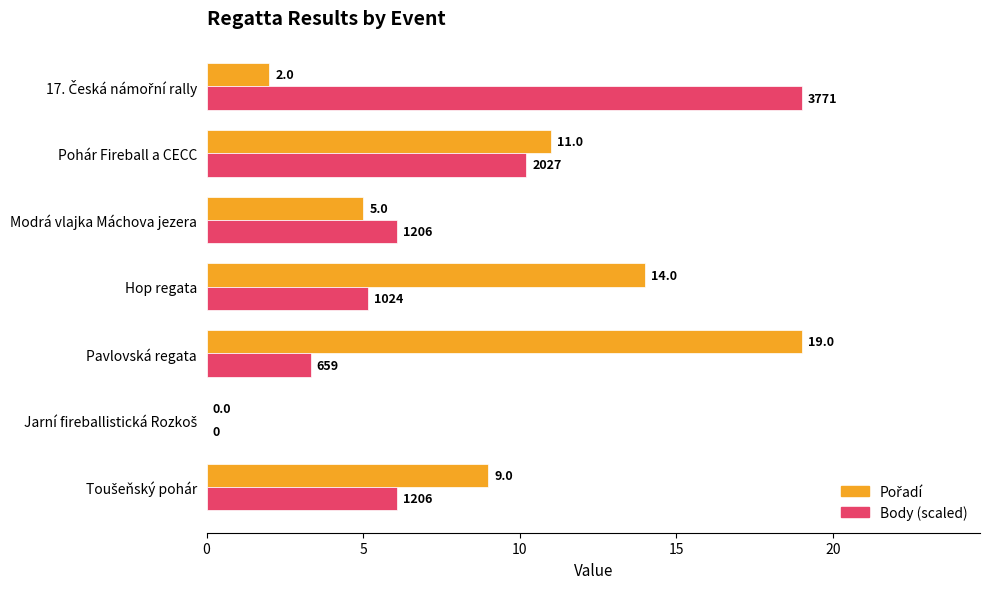

Where is Body (scaled) nearest to the value 9?

Pohár Fireball a CECC